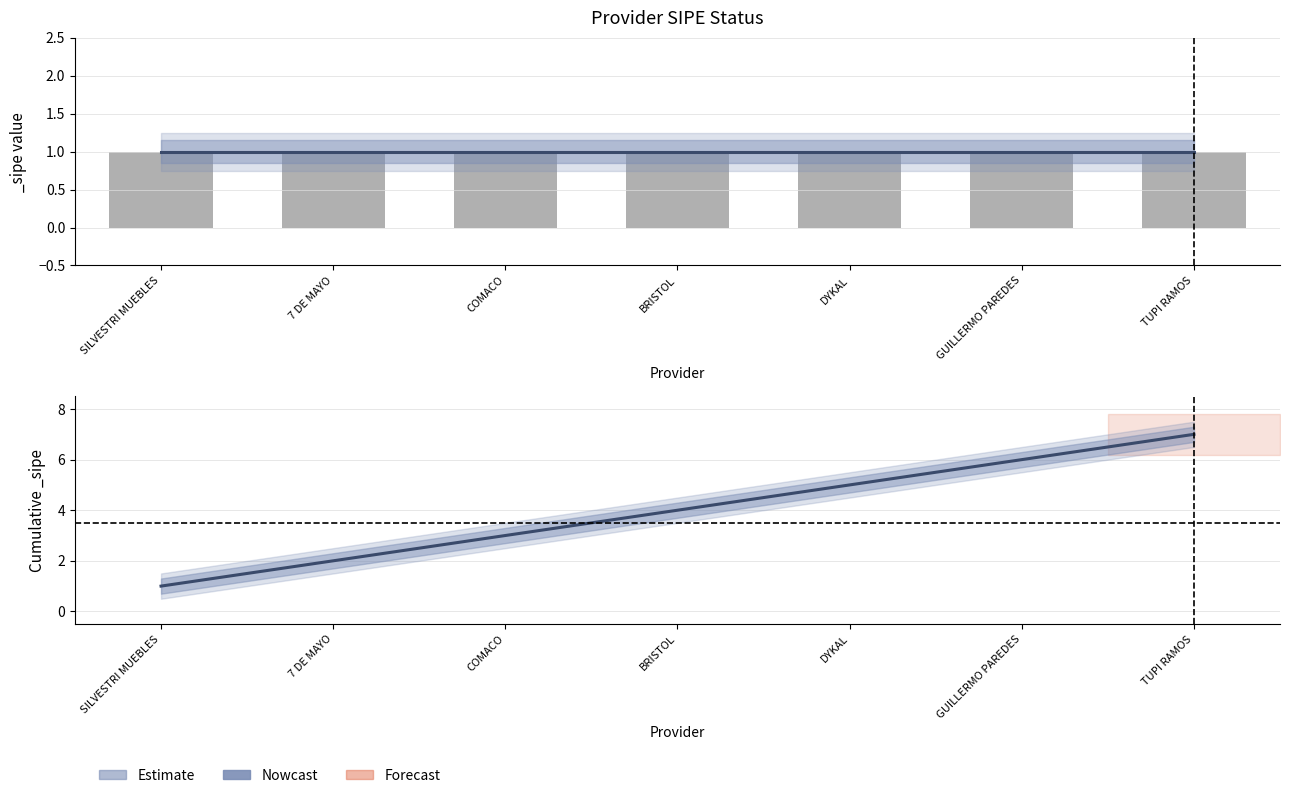

True or false: the data shows 3 at 7 DE MAYO.

False